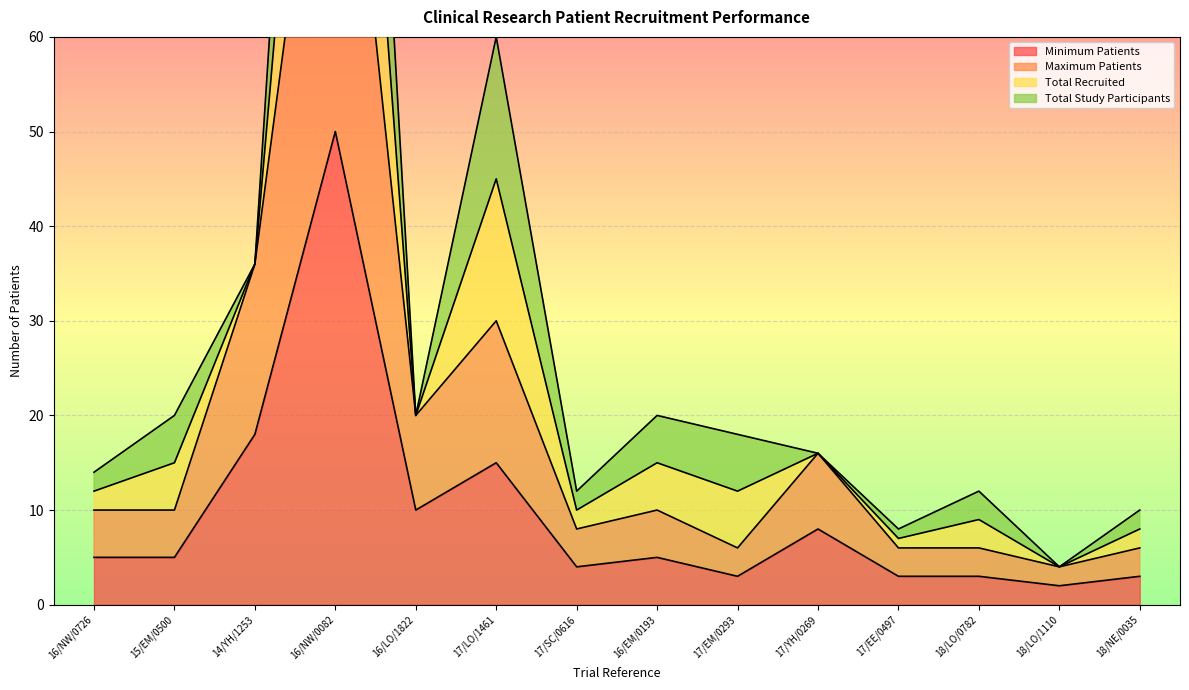

At which label is Minimum Patients closest to 26?

14/YH/1253